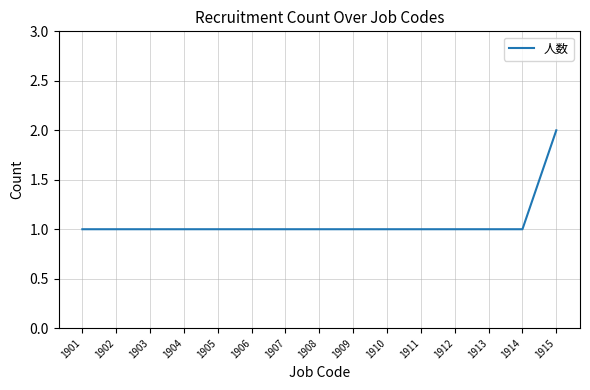

The chart shows a value of 1 at 1909. True or false?

True